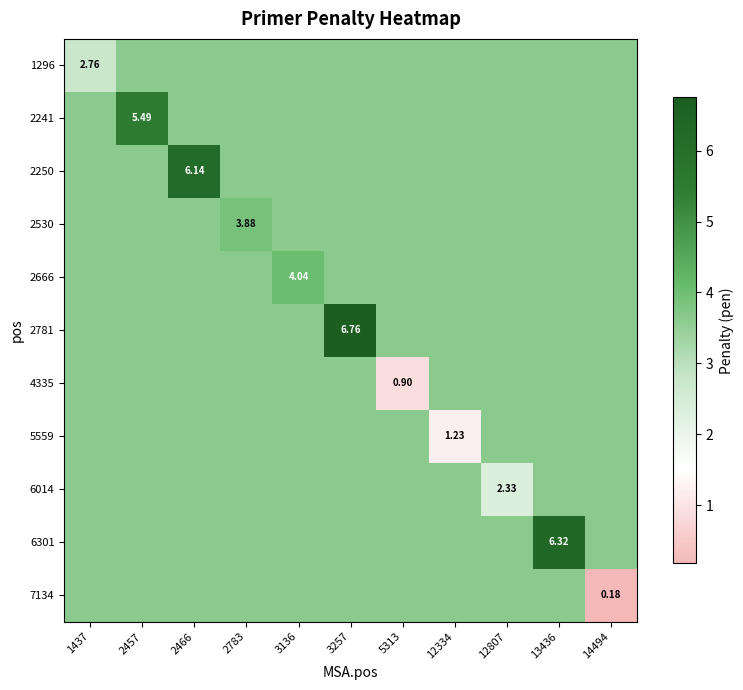

What is the difference between the maximum and minimum values in the 2530 series?

0.2